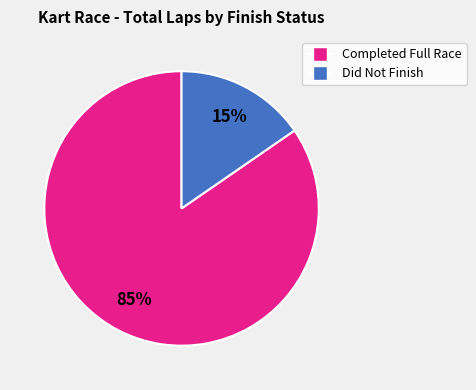

Is there a majority slice in this chart?

Yes